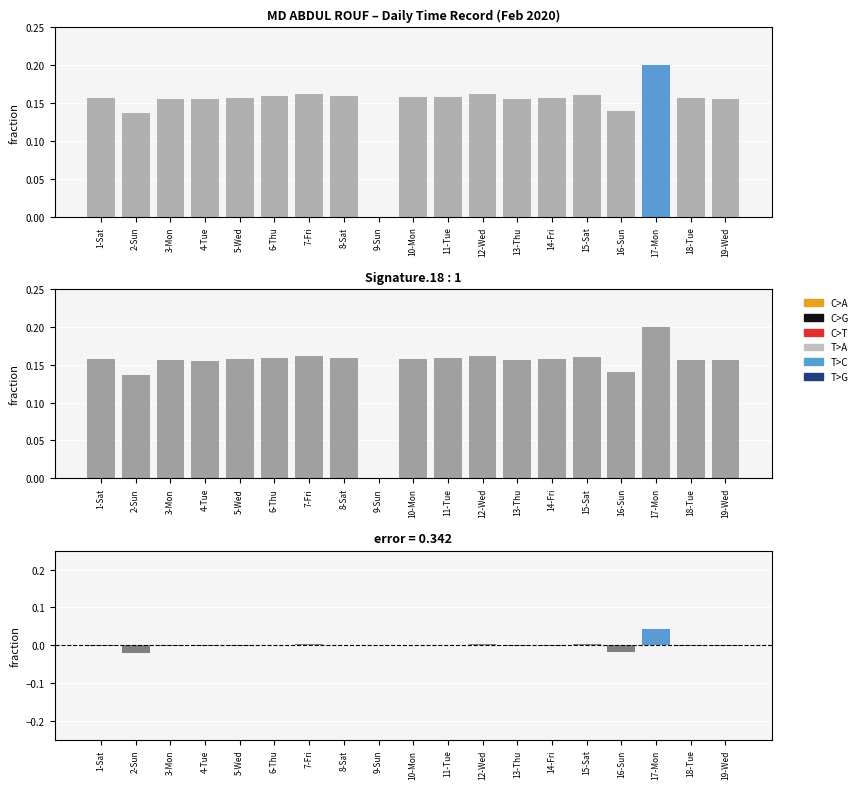

How many data points does each series have?

19